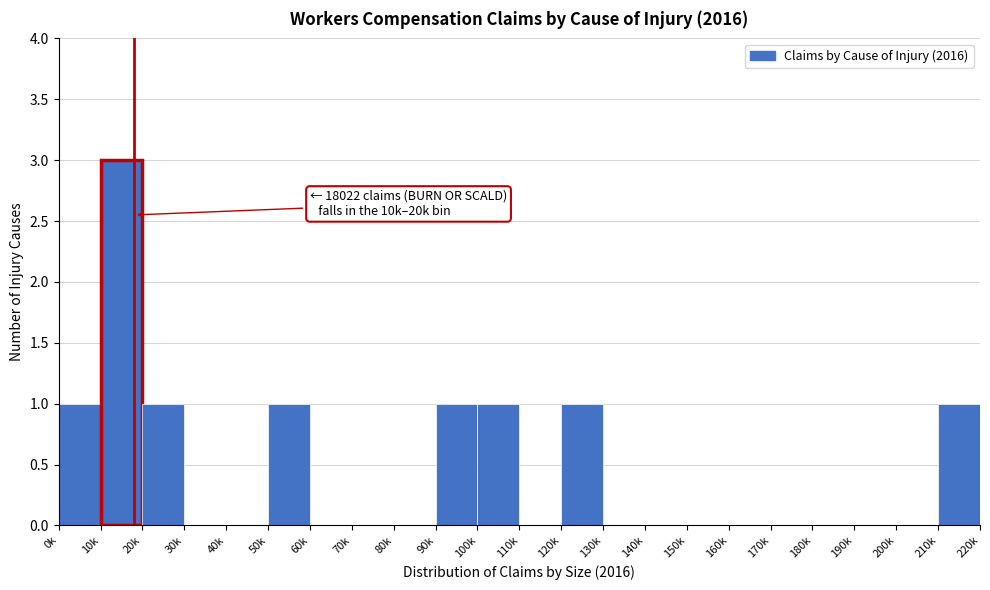

Reading left to right, what are all the values shown in this chart?

0k=1	10k=3	20k=1	30k=0	40k=0	50k=1	60k=0	70k=0	80k=0	90k=1	100k=1	110k=0	120k=1	130k=0	140k=0	150k=0	160k=0	170k=0	180k=0	190k=0	200k=0	210k=1